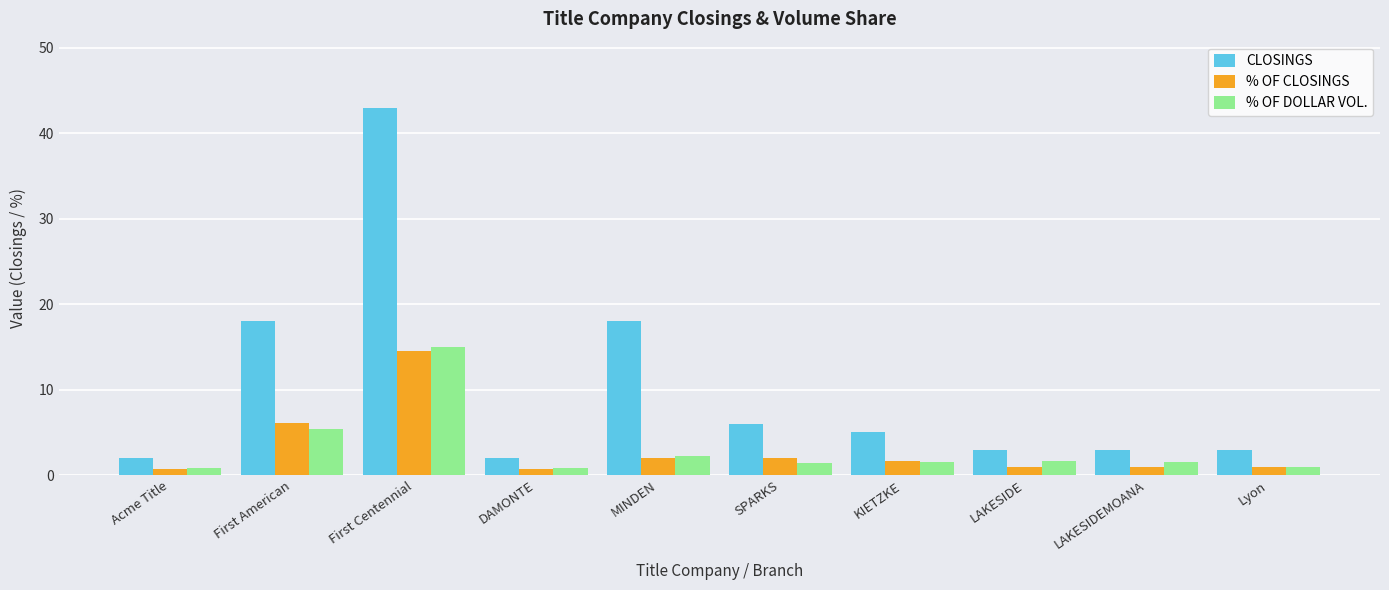

Which category has the highest value across all series?

First Centennial